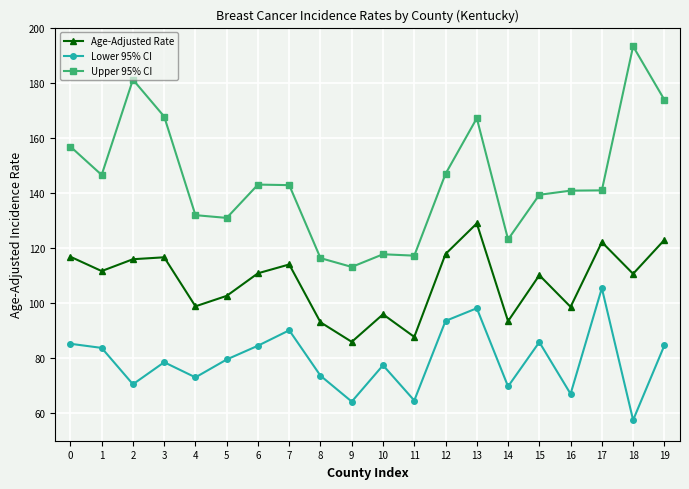

What is the value of the Upper 95% CI point at the 15th from the left?

123.1